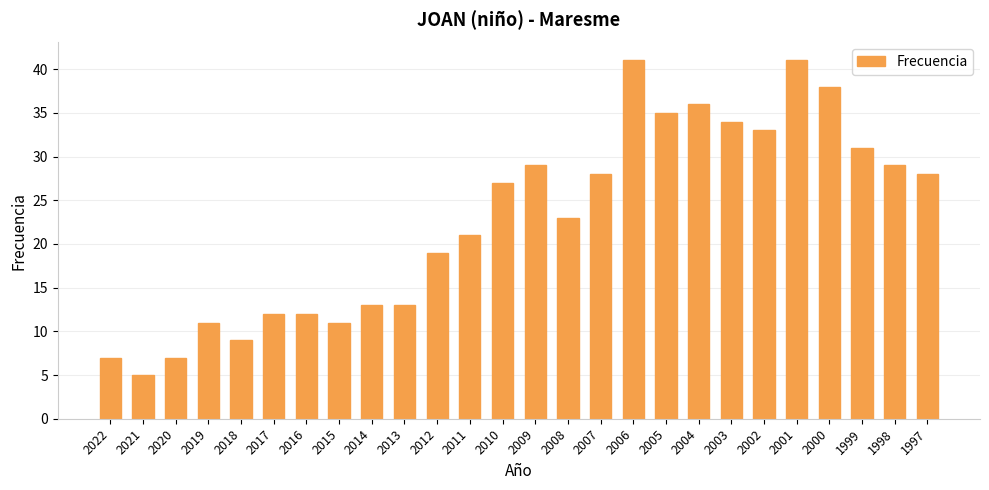

What is the sum of all values?

593